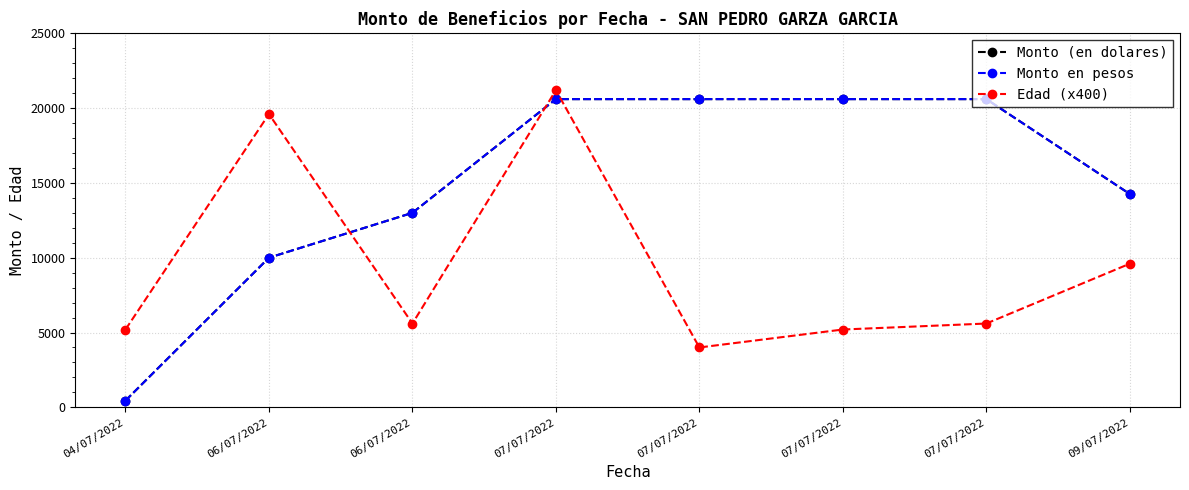

The Monto en pesos series shows 32755 at 07/07/2022. True or false?

False